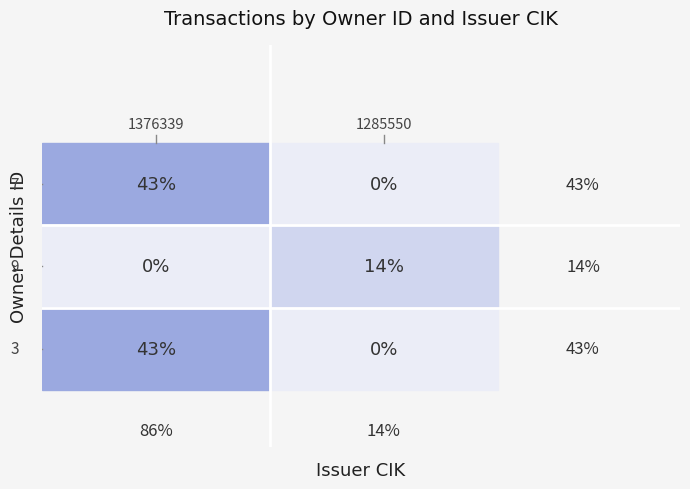

At which label does 3 first exceed 3?

1376339